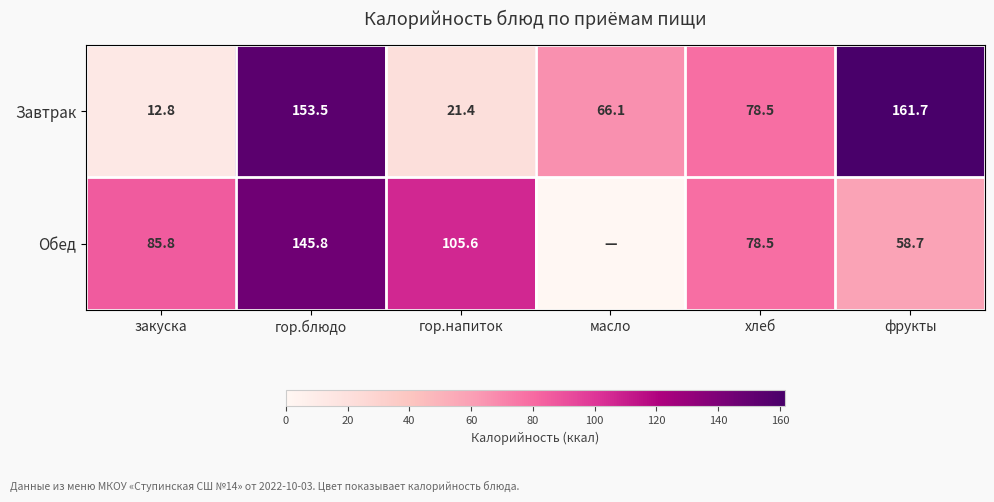

The value of Завтрак at гор.блюдо is 232.4. True or false?

False